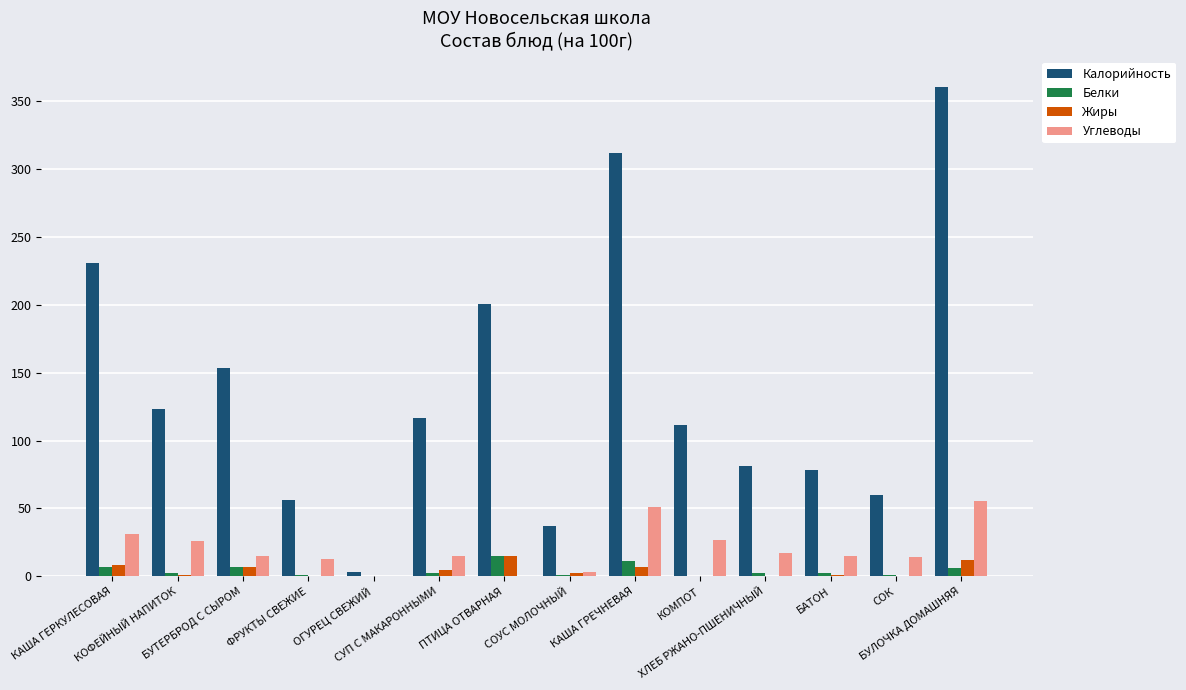

What is the maximum value shown in the chart?

360.0